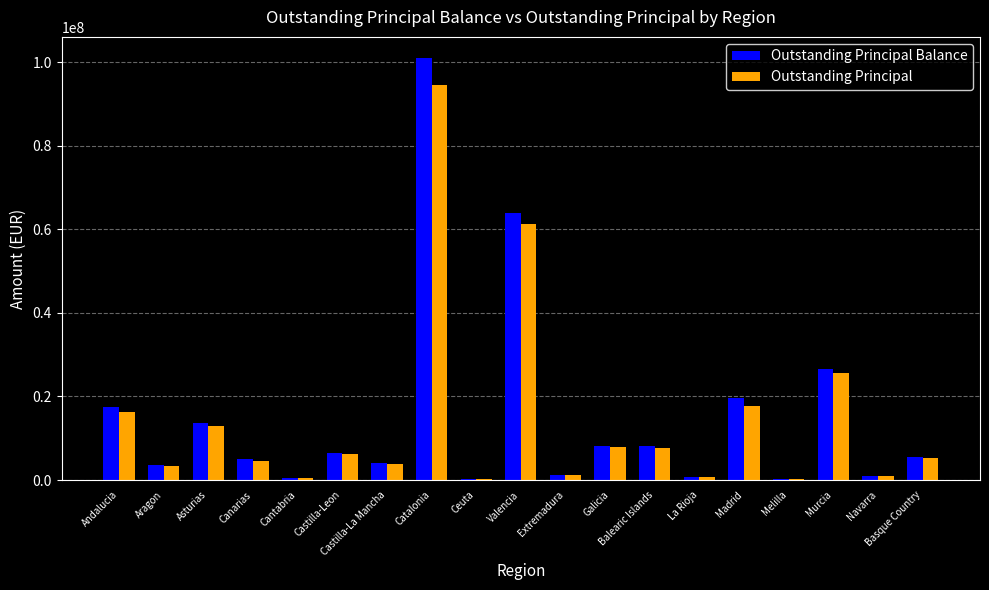

What is the sum of all Outstanding Principal values?

270313123.5